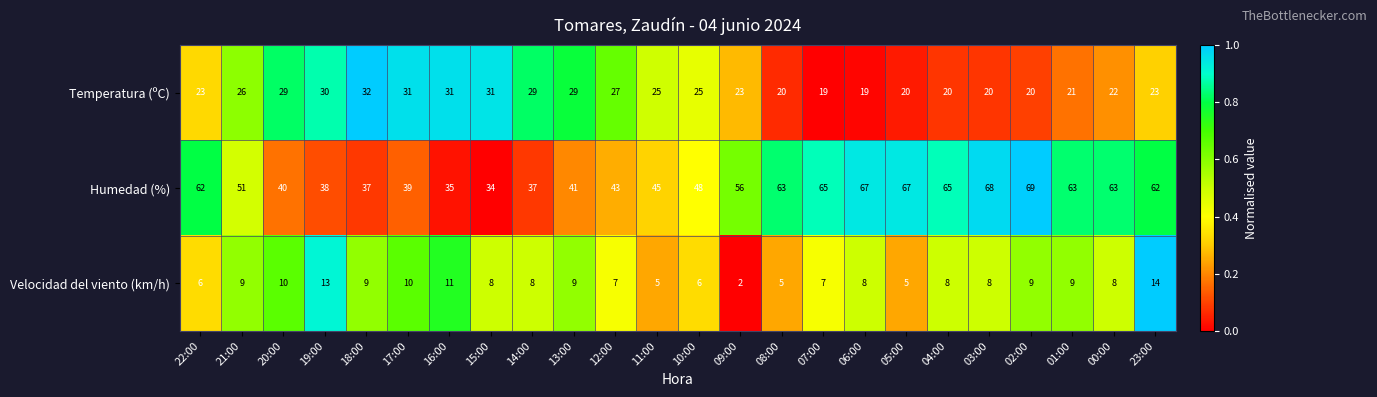

Which label corresponds to the smallest value in the chart?

09:00